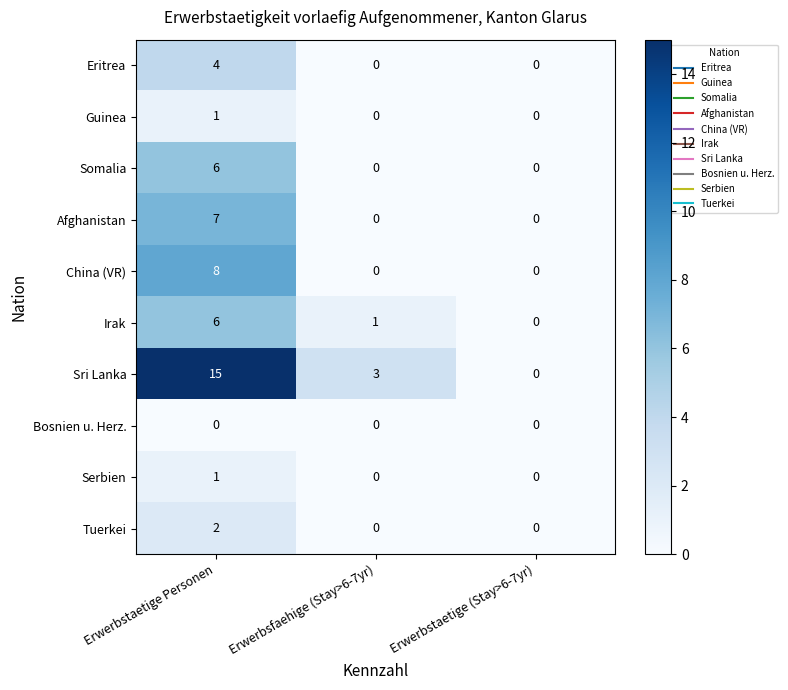

The value of Eritrea at Erwerbstaetige Personen is 2. True or false?

False